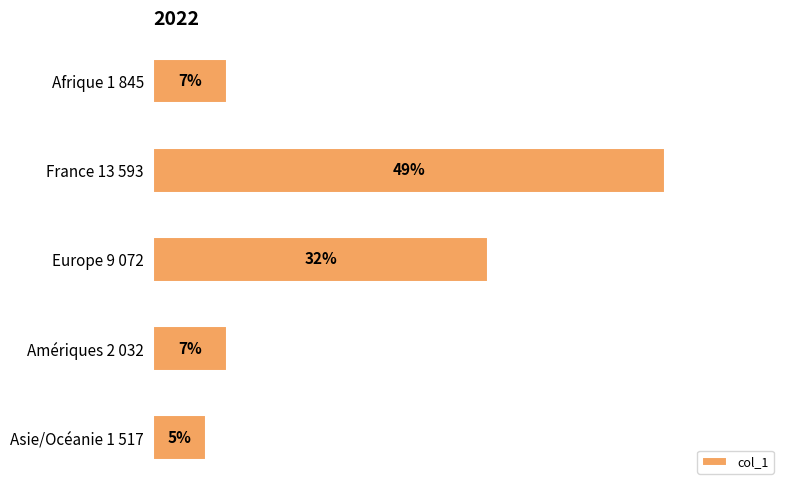

What is the sum of all values?

1.0